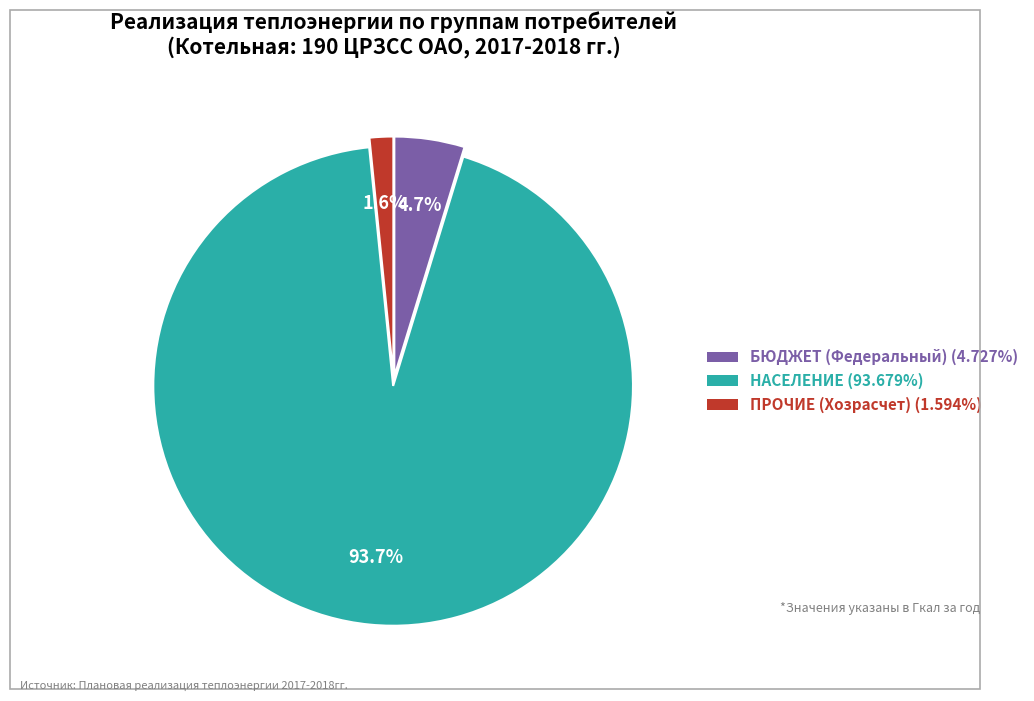

What percentage is NOT represented by БЮДЖЕТ (Федеральный)?

95.3%